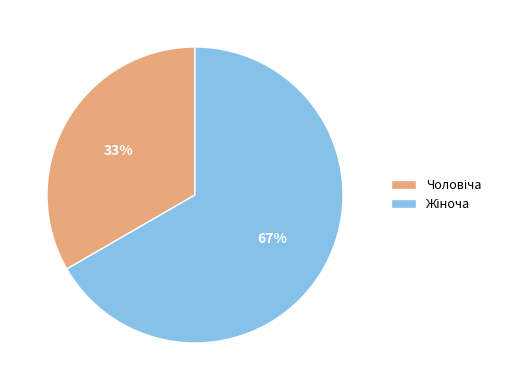

Does any single category account for the majority?

Yes